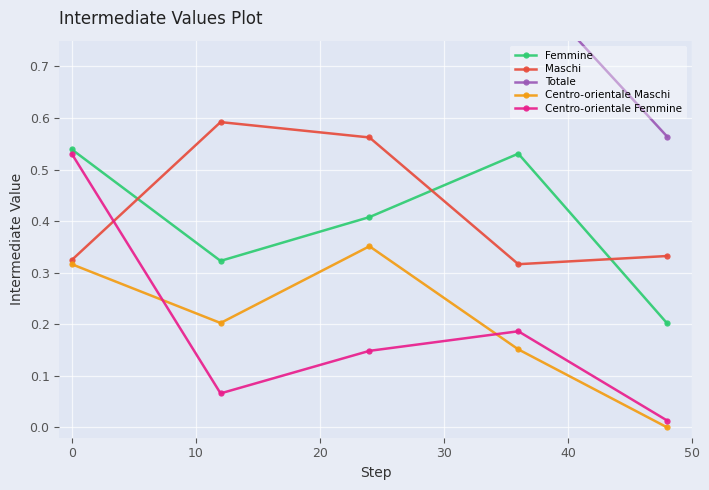

What is the value of the Centro-orientale Femmine point at the 1st from the left?

0.5